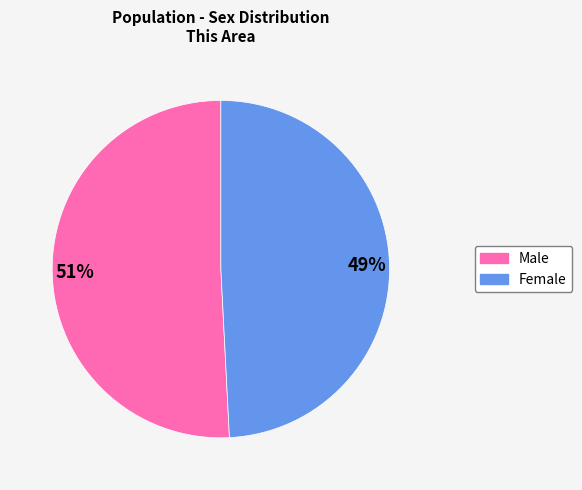

How many segments does this pie chart have?

2